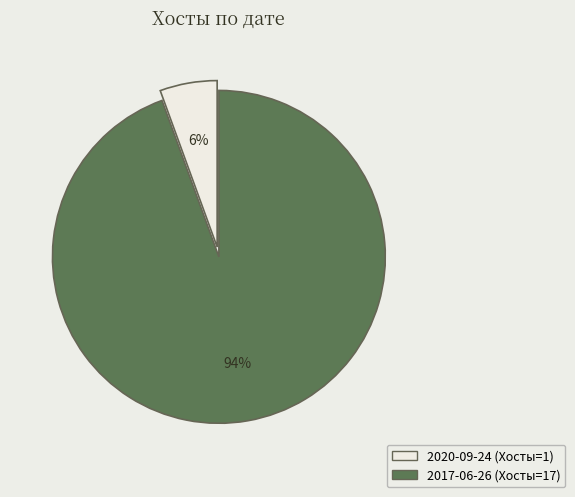

Combined, do 2020-09-24 and 2017-06-26 account for over 50%?

Yes